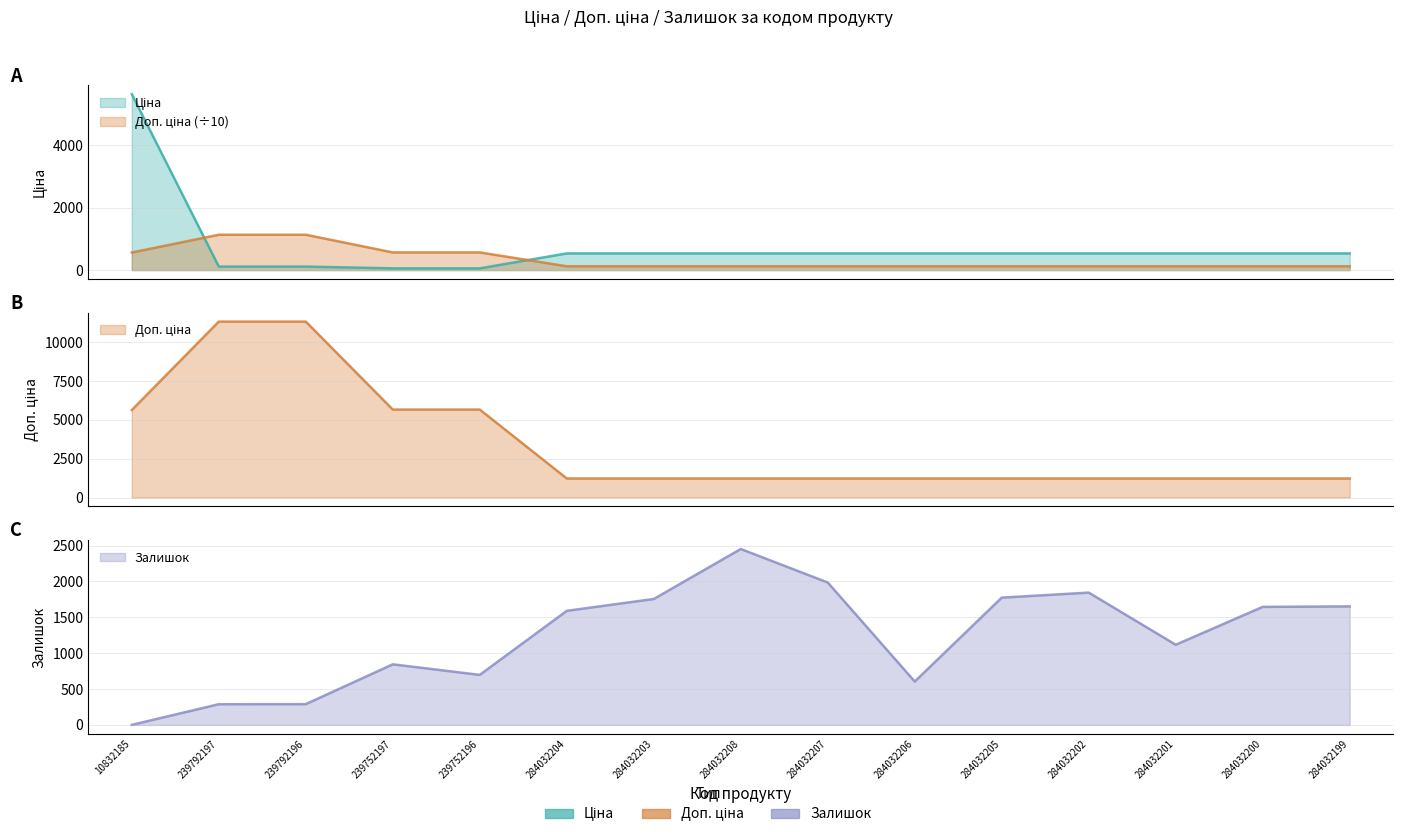

Rank the categories by Доп. ціна value from lowest to highest.

284032204, 284032203, 284032208, 284032207, 284032206, 284032205, 284032202, 284032201, 284032200, 284032199, 10832185, 239752197, 239752196, 239792197, 239792196